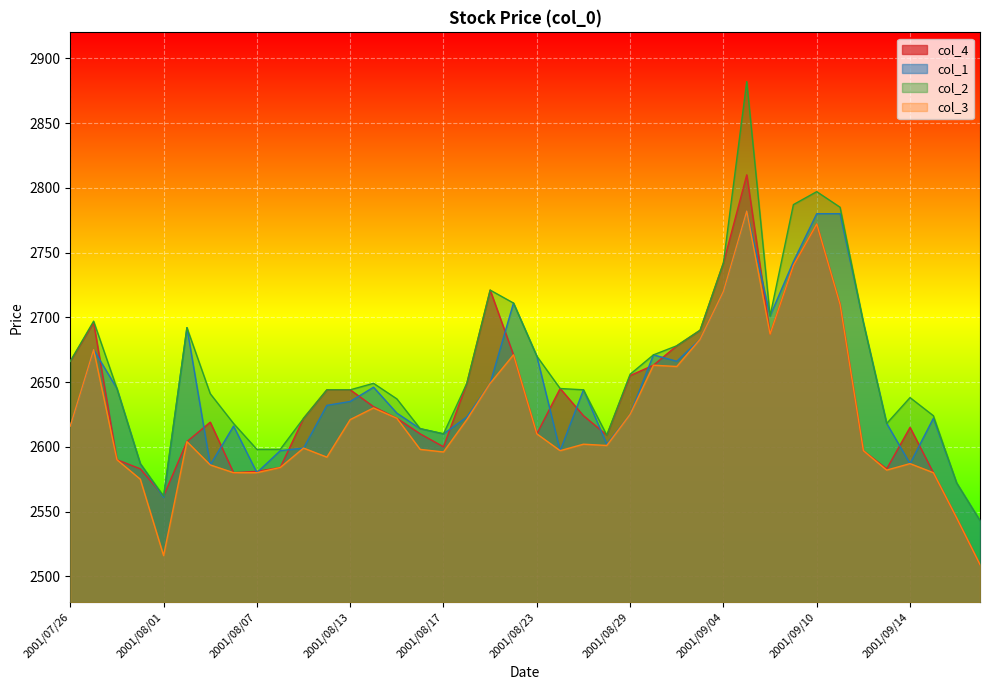

What is the minimum value shown in the chart?

2509